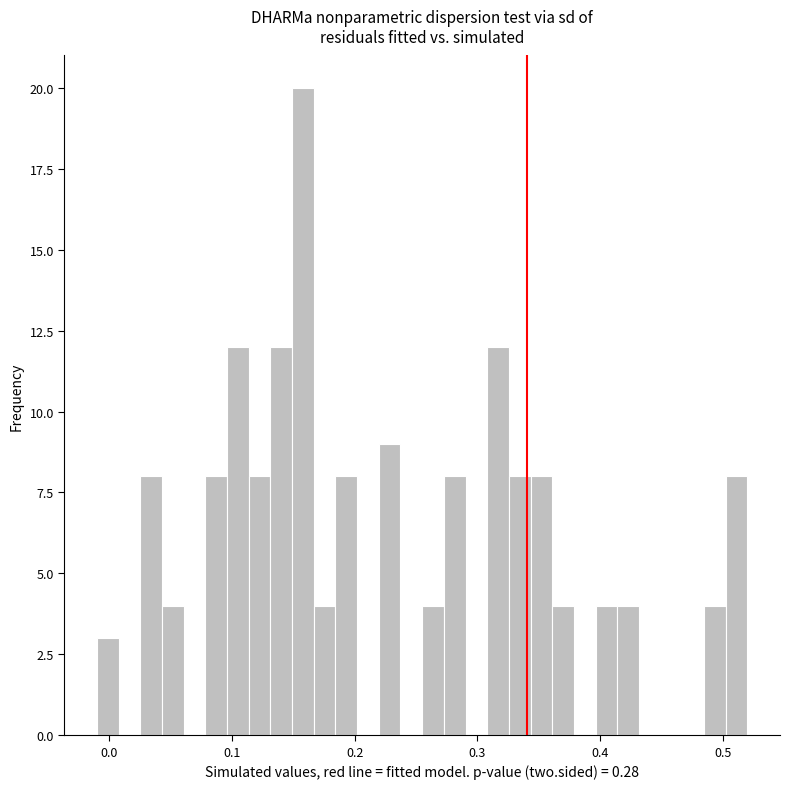

Around what value on the x-axis is the tallest bar? Give the approximate position of its centre, as read against the axis.

0.16